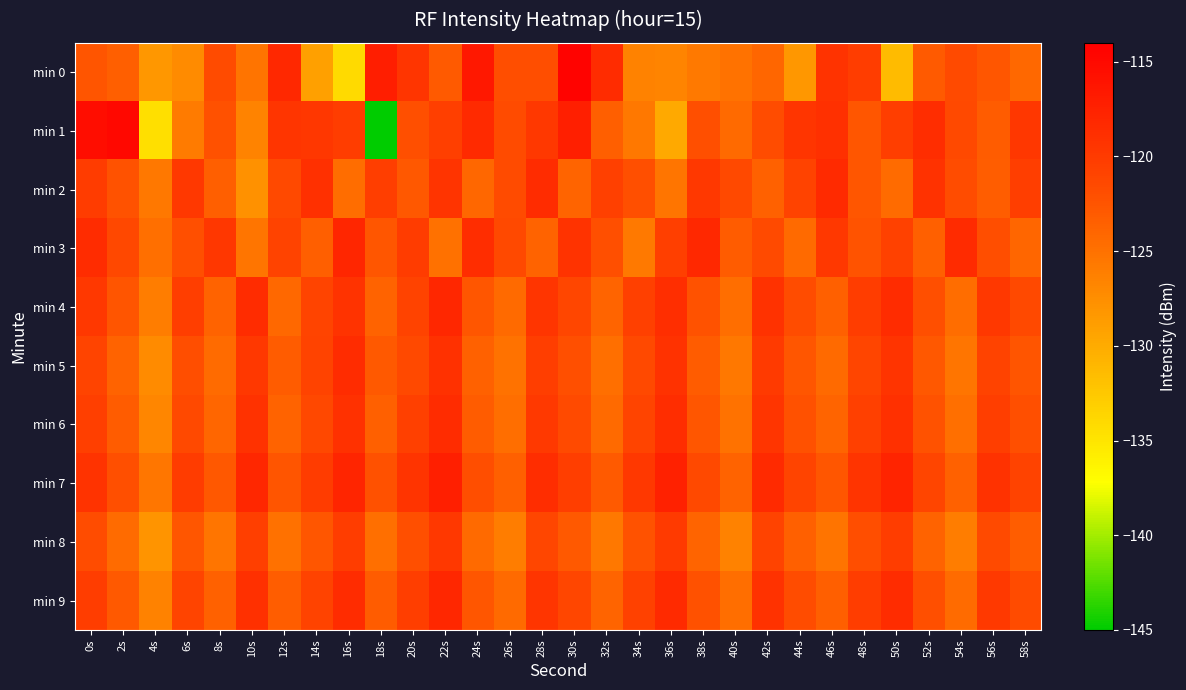

List the series in order of their peak value, highest first.

min 0, min 1, min 7, min 3, min 4, min 9, min 2, min 5, min 6, min 8